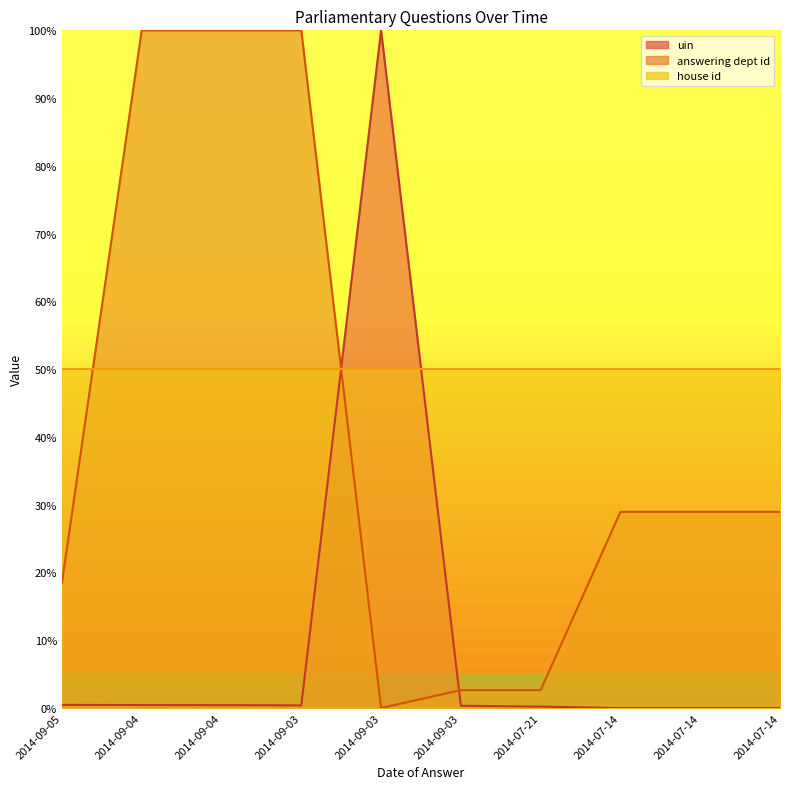

Which category has the highest value in the answering dept id series?

2014-09-04